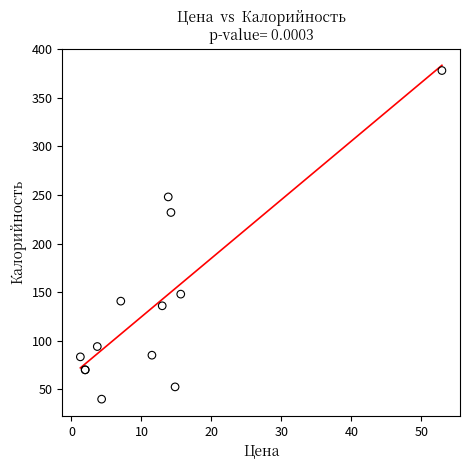

What Y value in the scatter plot is closest to 209?

232.0